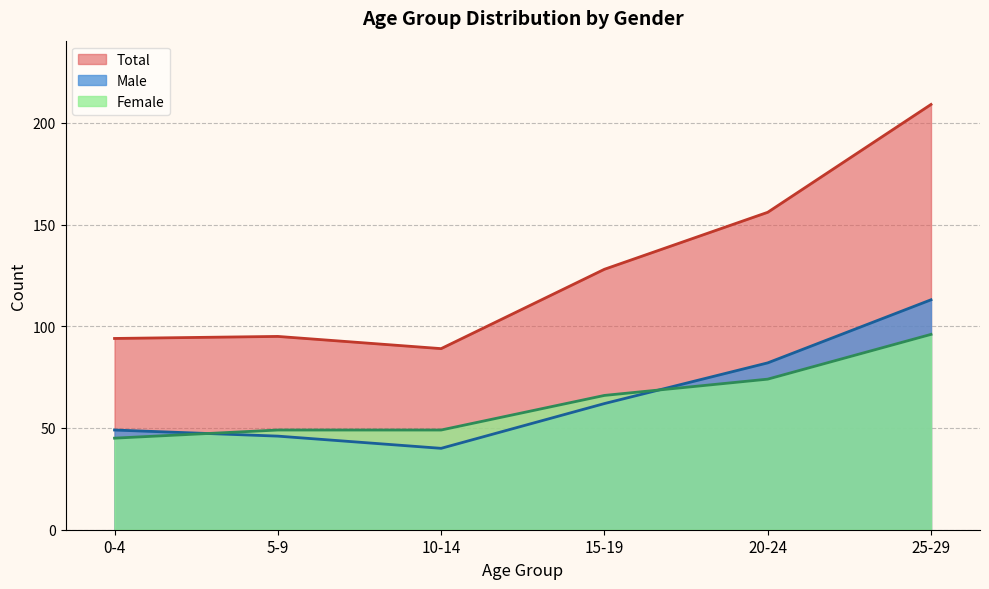

What is the approximate value of Total at 0-4, to the nearest 10?

90